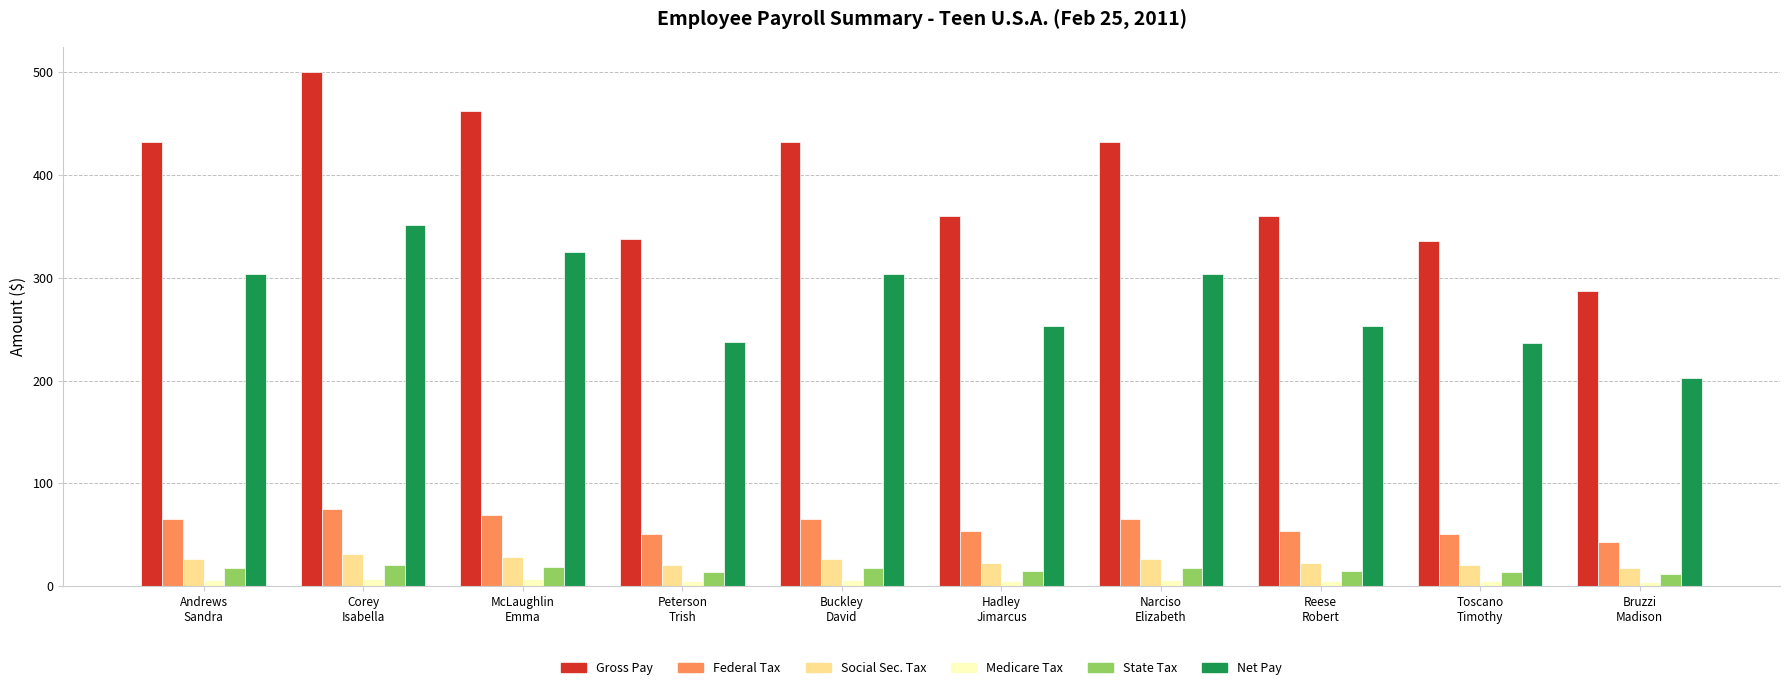

Which series has the widest spread of values?

Gross Pay